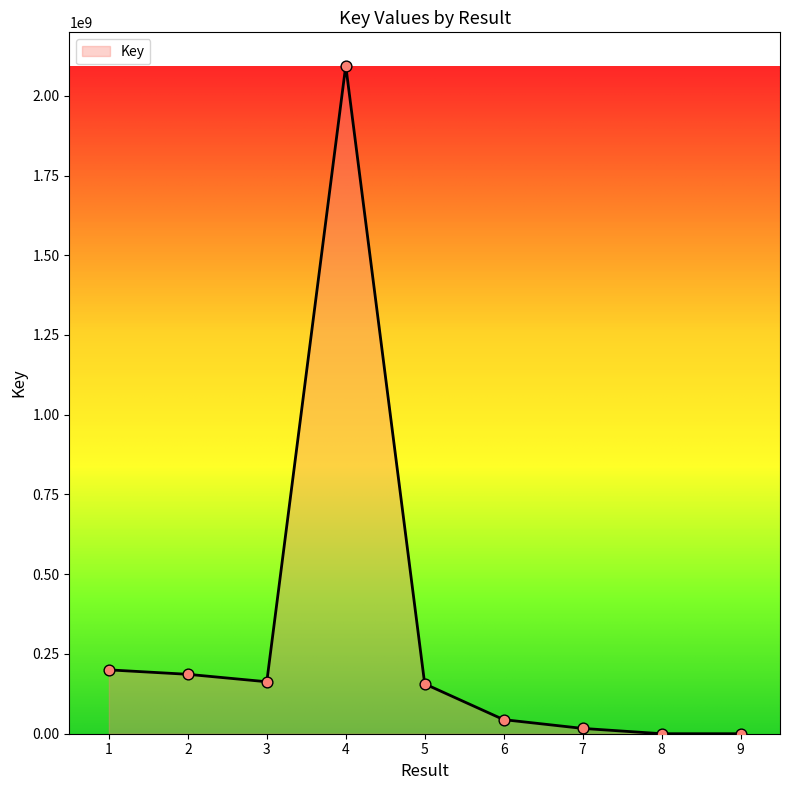

What is the change in value from 5 to 8?

-156246516